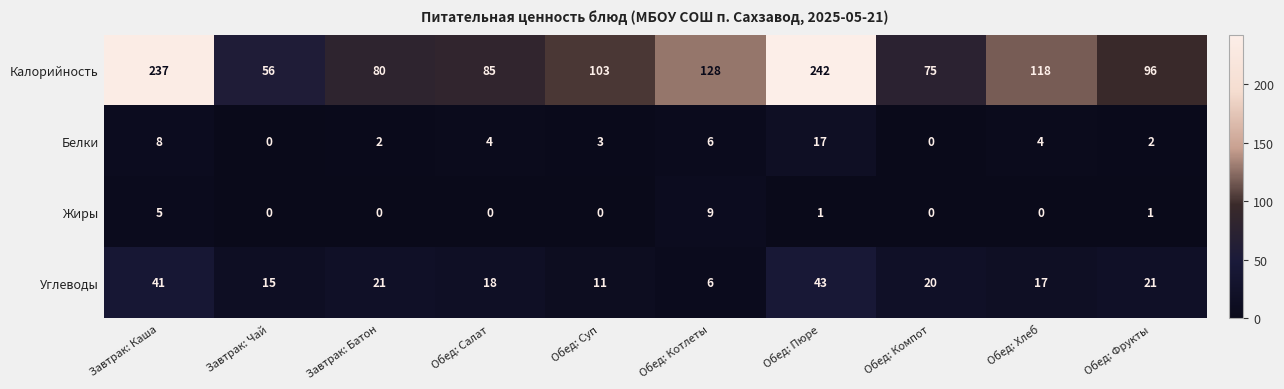

At how many categories does at least one series exceed 143?

2